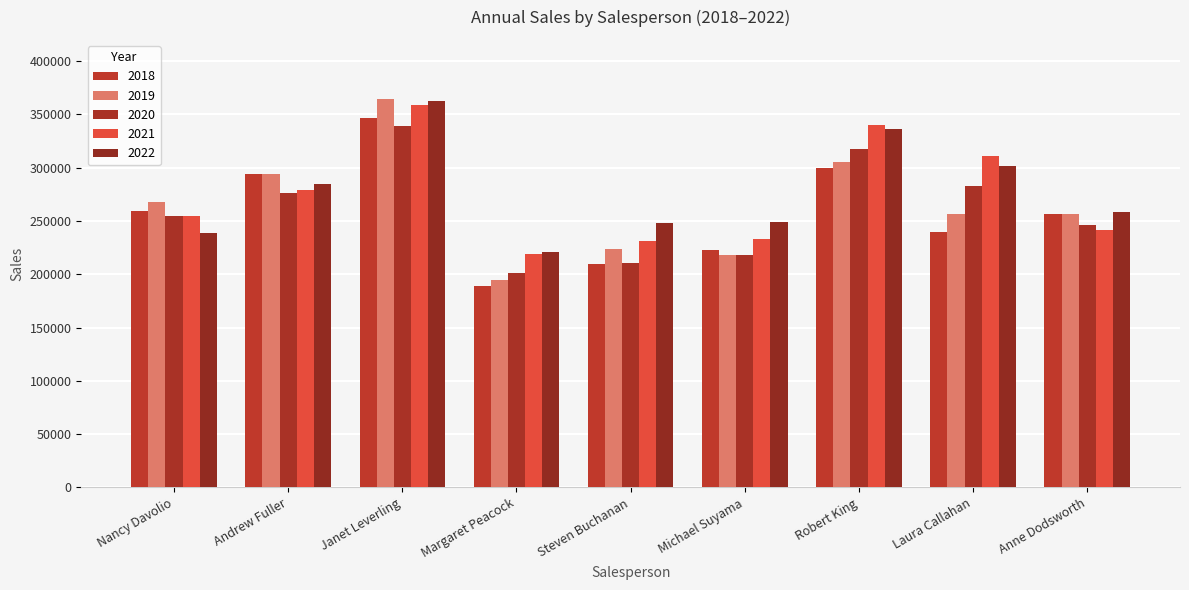

What is the label of the 6th bar from the left?

Michael Suyama